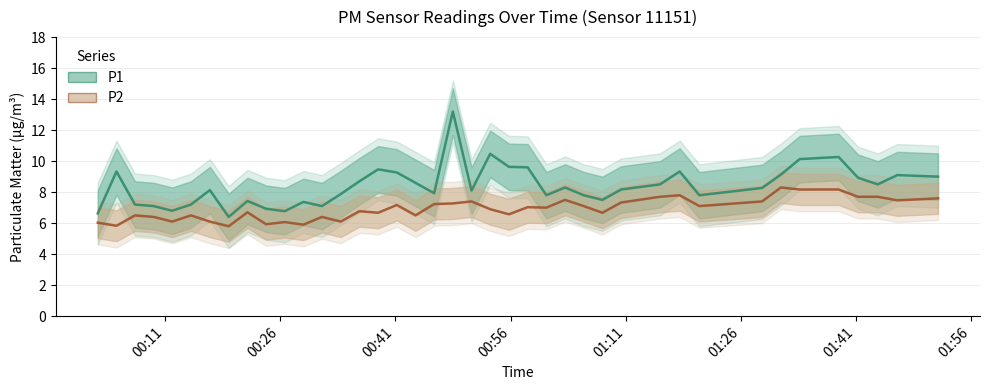

Which series has the largest total across all categories?

P1